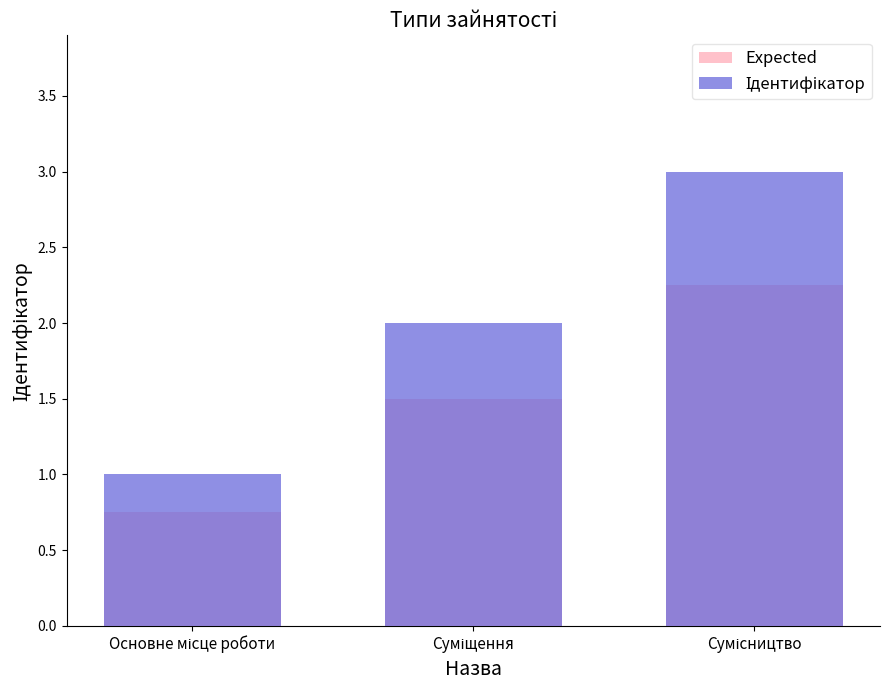

At which category is the sum across all series the highest?

Сумісництво